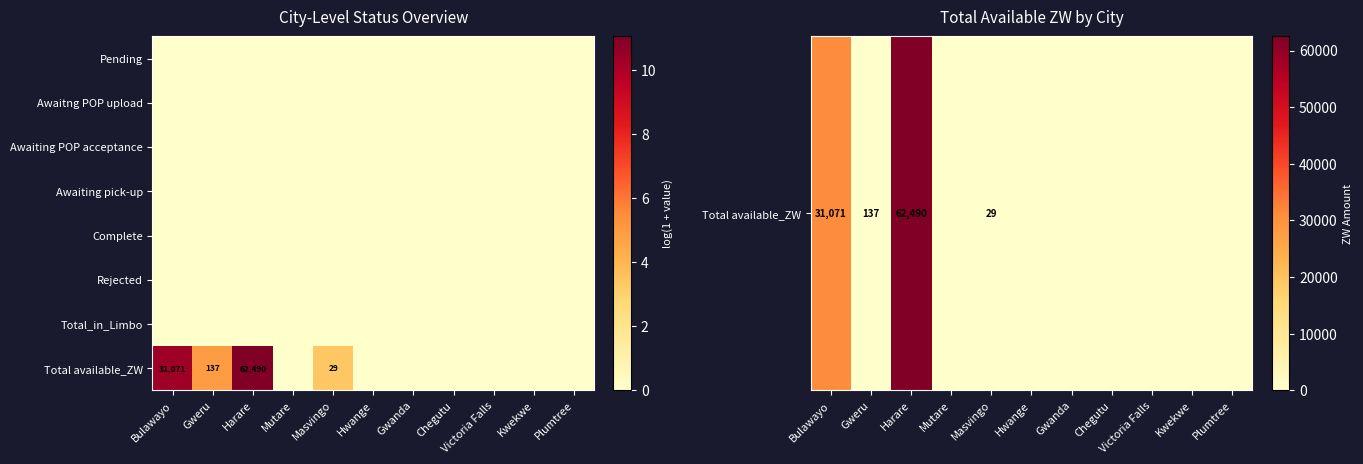

Is it true that Total available_ZW equals 29 at Masvingo?

True